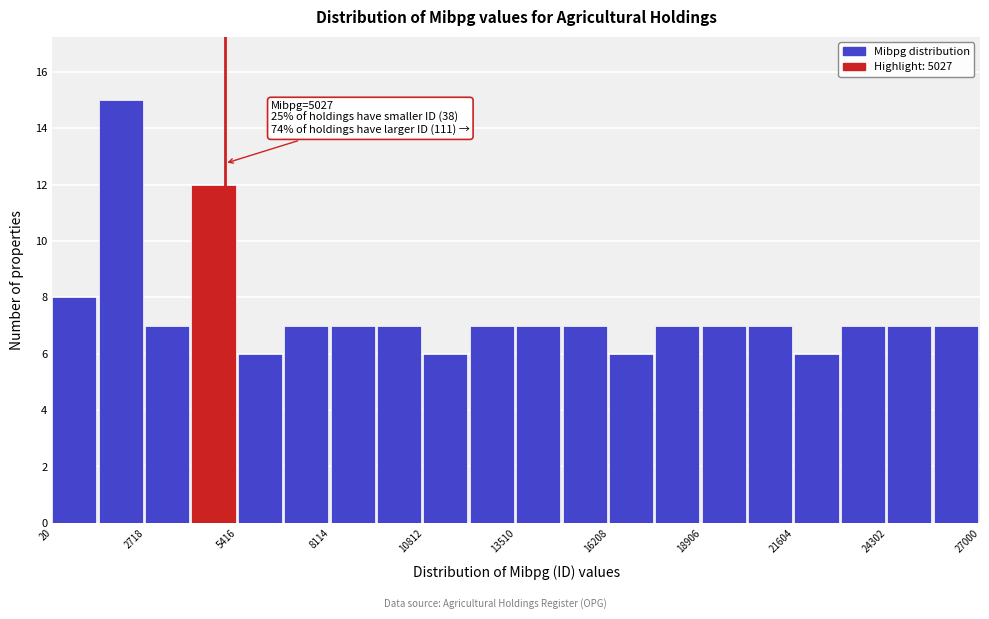

Around what value on the x-axis is the tallest bar? Give the approximate position of its centre, as read against the axis.

2000